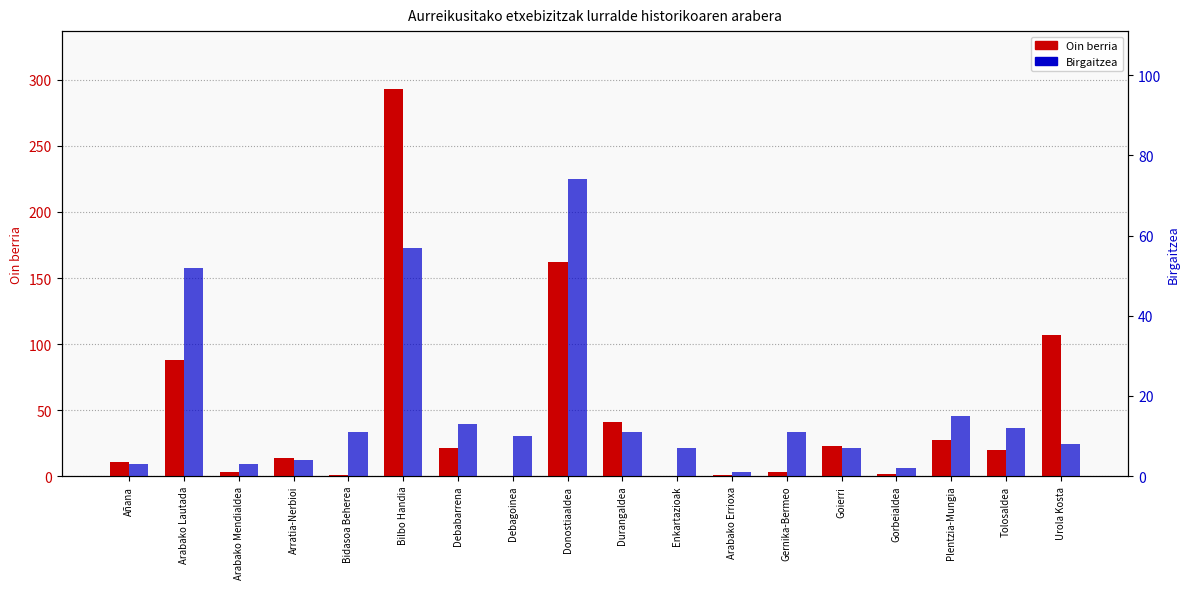

What is the highest value of the Birgaitzea series?

74